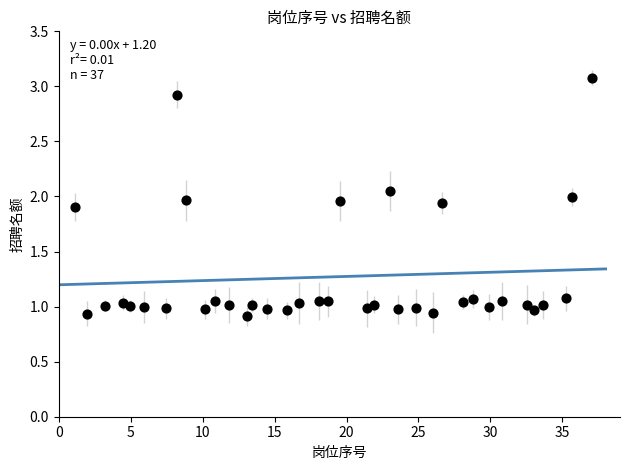

What is the range of X values (max minus min)?

35.9